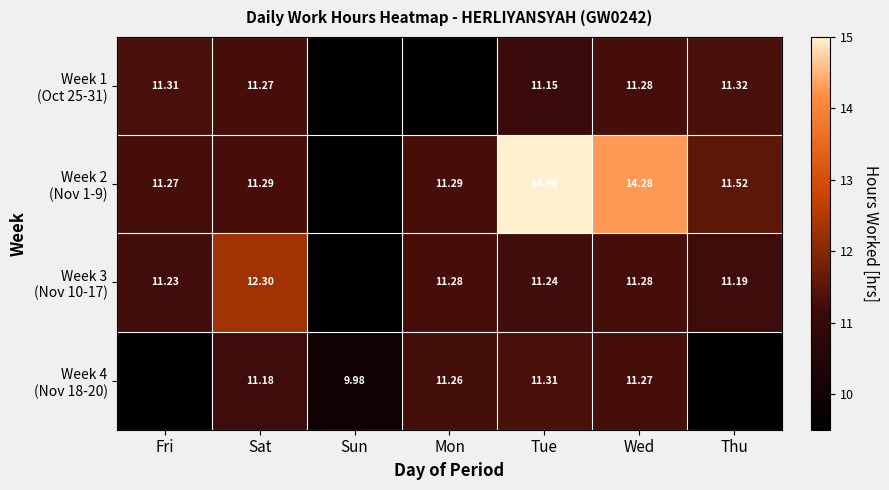

What value does the Week 1 (Oct 25-31) series have at Wed?

11.3